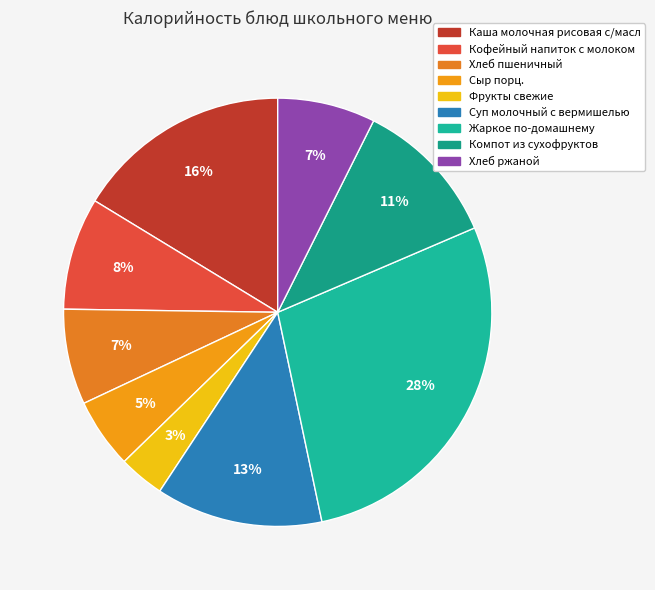

Between Кофейный напиток с молоком and Хлеб пшеничный, which is larger?

Кофейный напиток с молоком